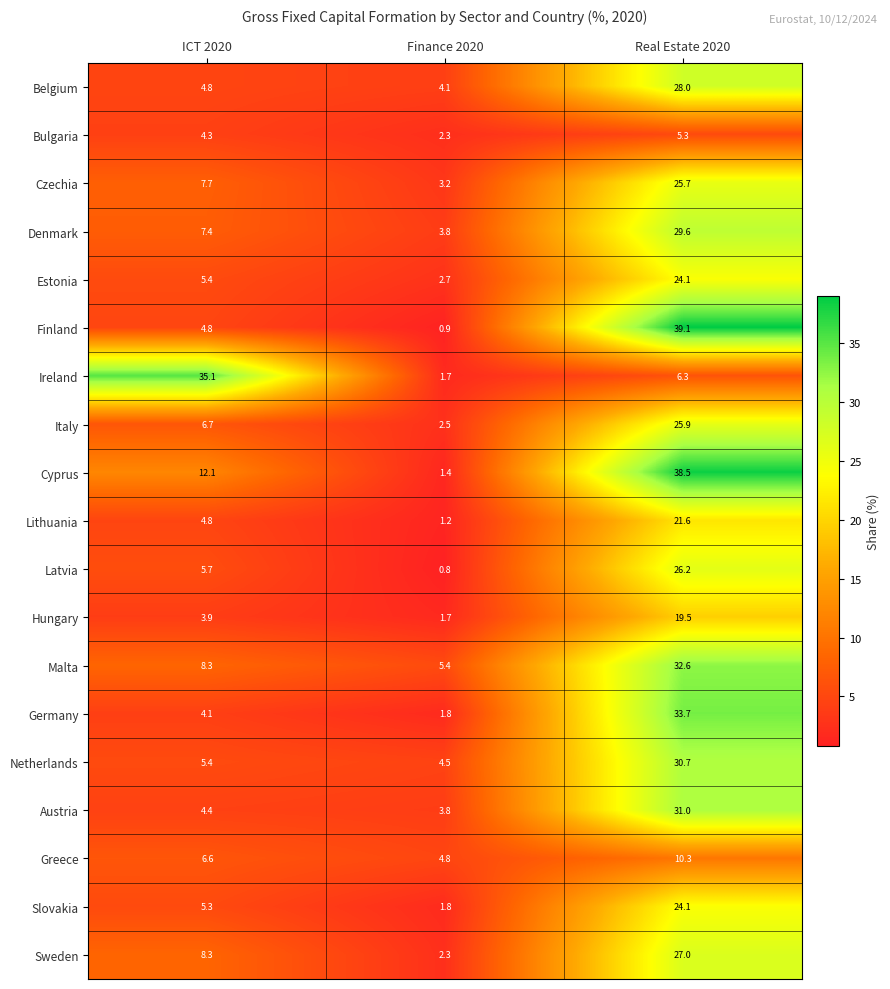

The value of Denmark at Real Estate 2020 is 29.6. True or false?

True